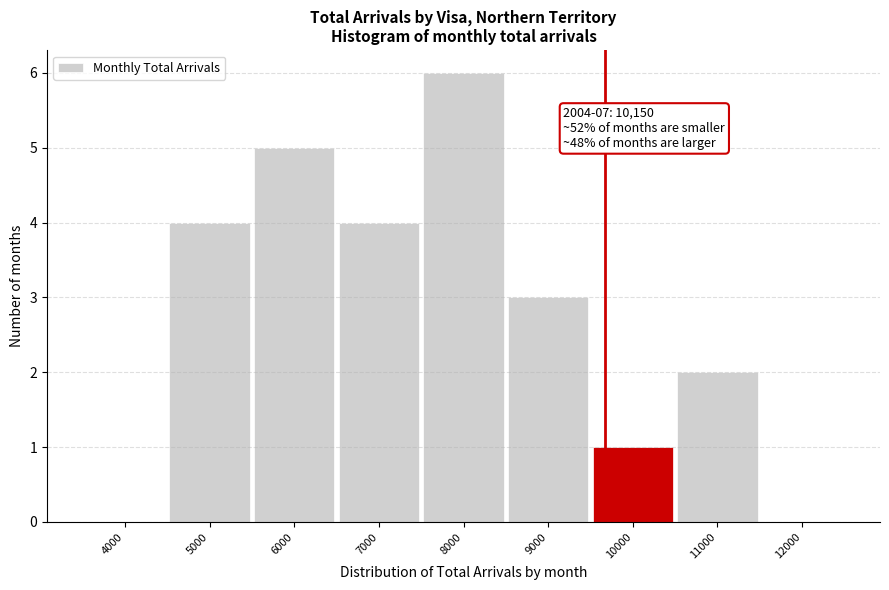

Reading right to left, extract all data points from this chart.

12000=0	11000=2	10000=1	9000=3	8000=6	7000=4	6000=5	5000=4	4000=0